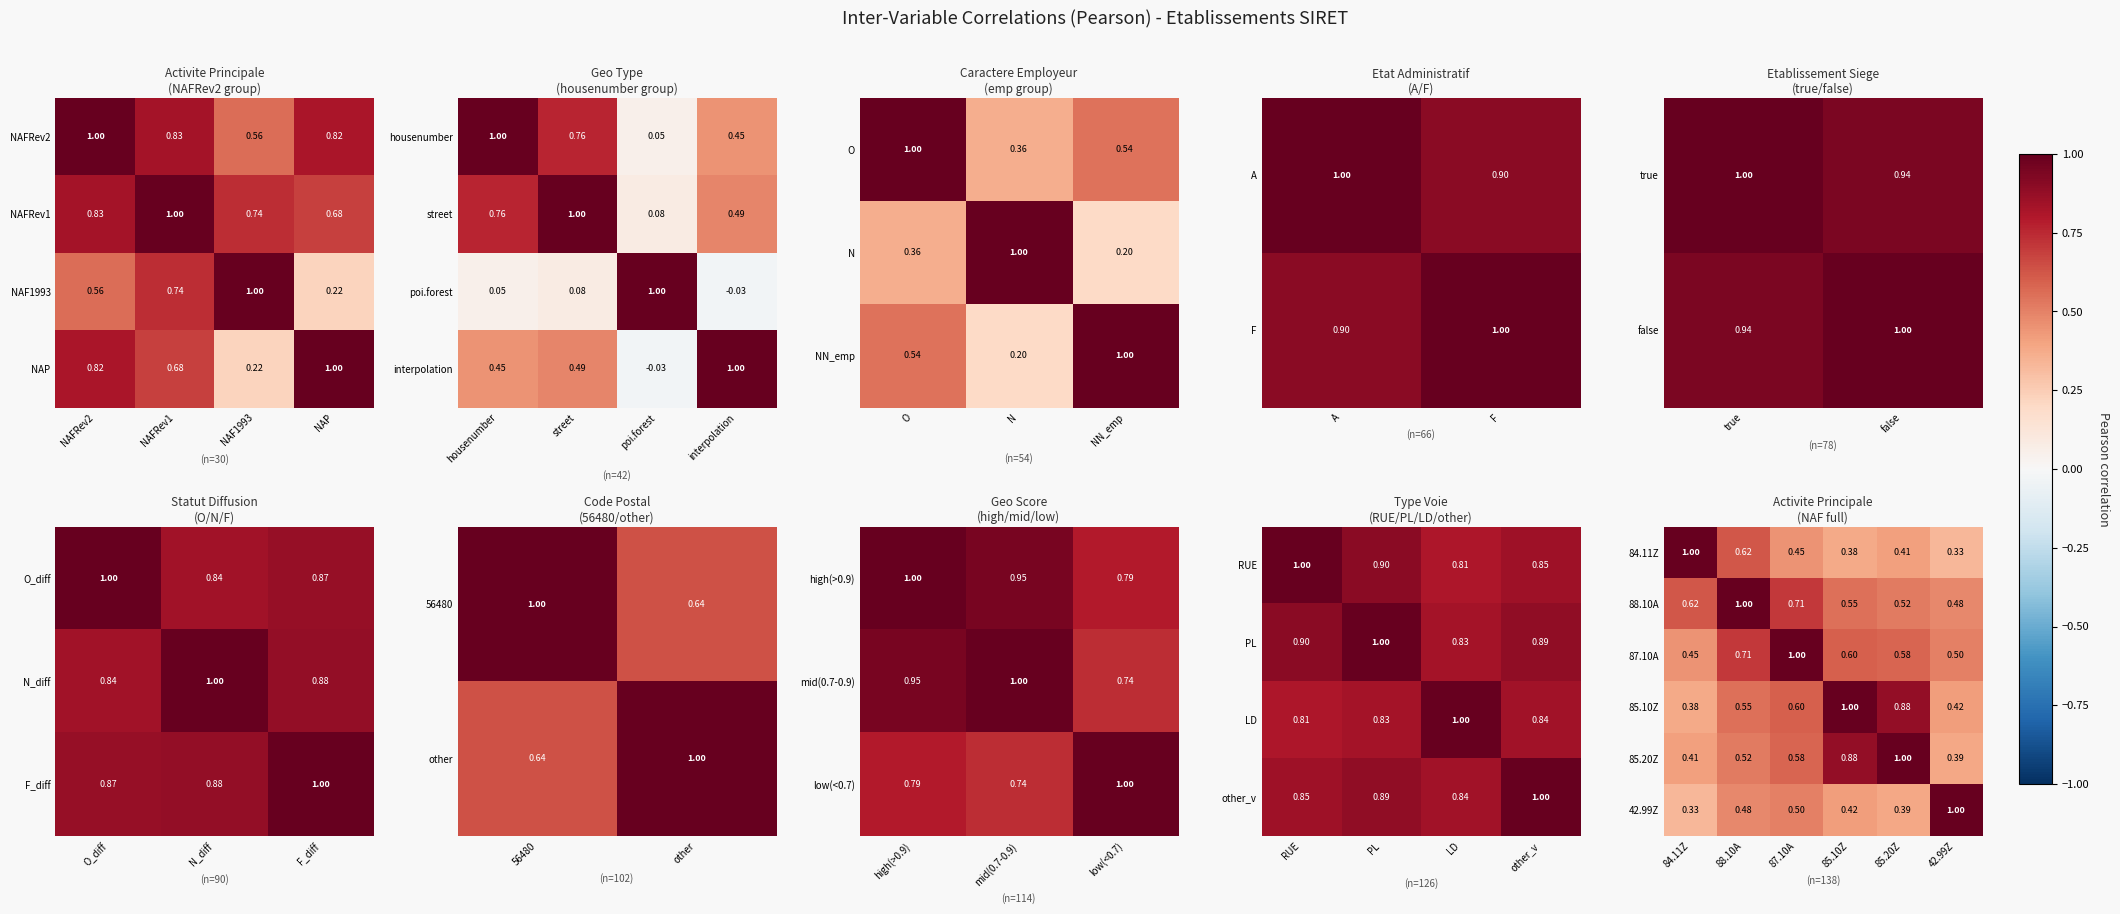

What value does the 87.10A series have at 84.11Z?

0.5